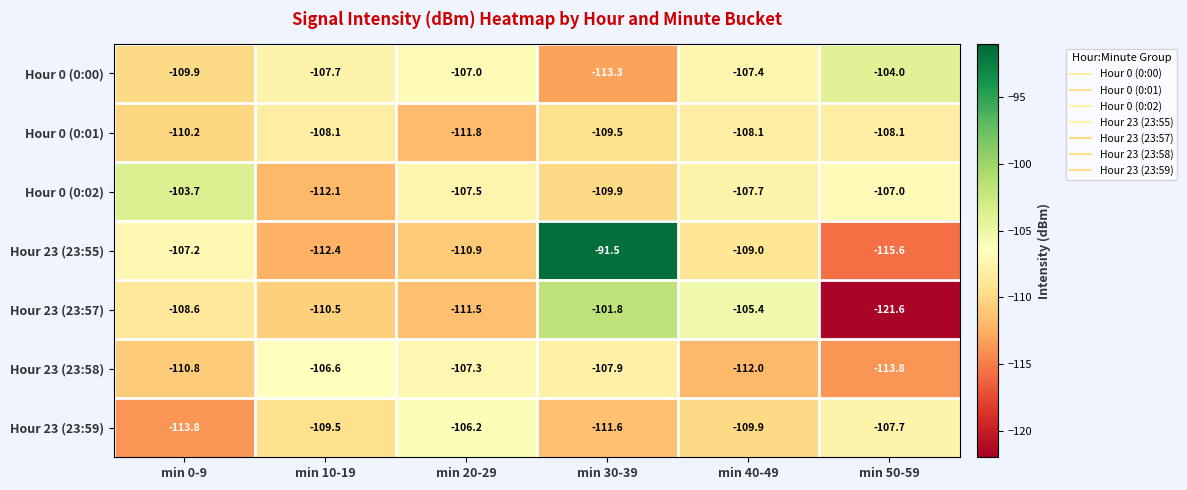

Which series has the largest total across all categories?

Hour 23 (23:55)